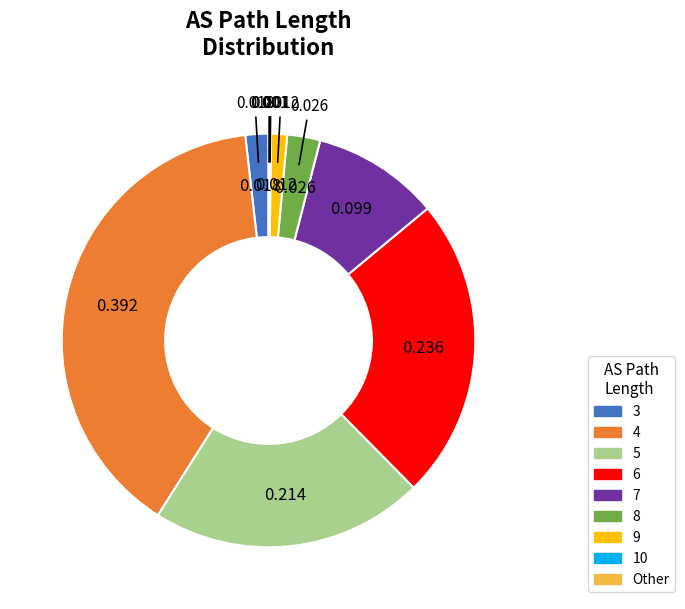

Is there a majority slice in this chart?

No